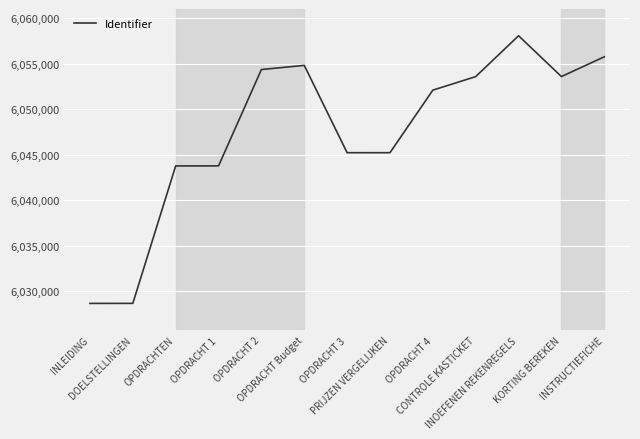

How many values are below 6052110?

6